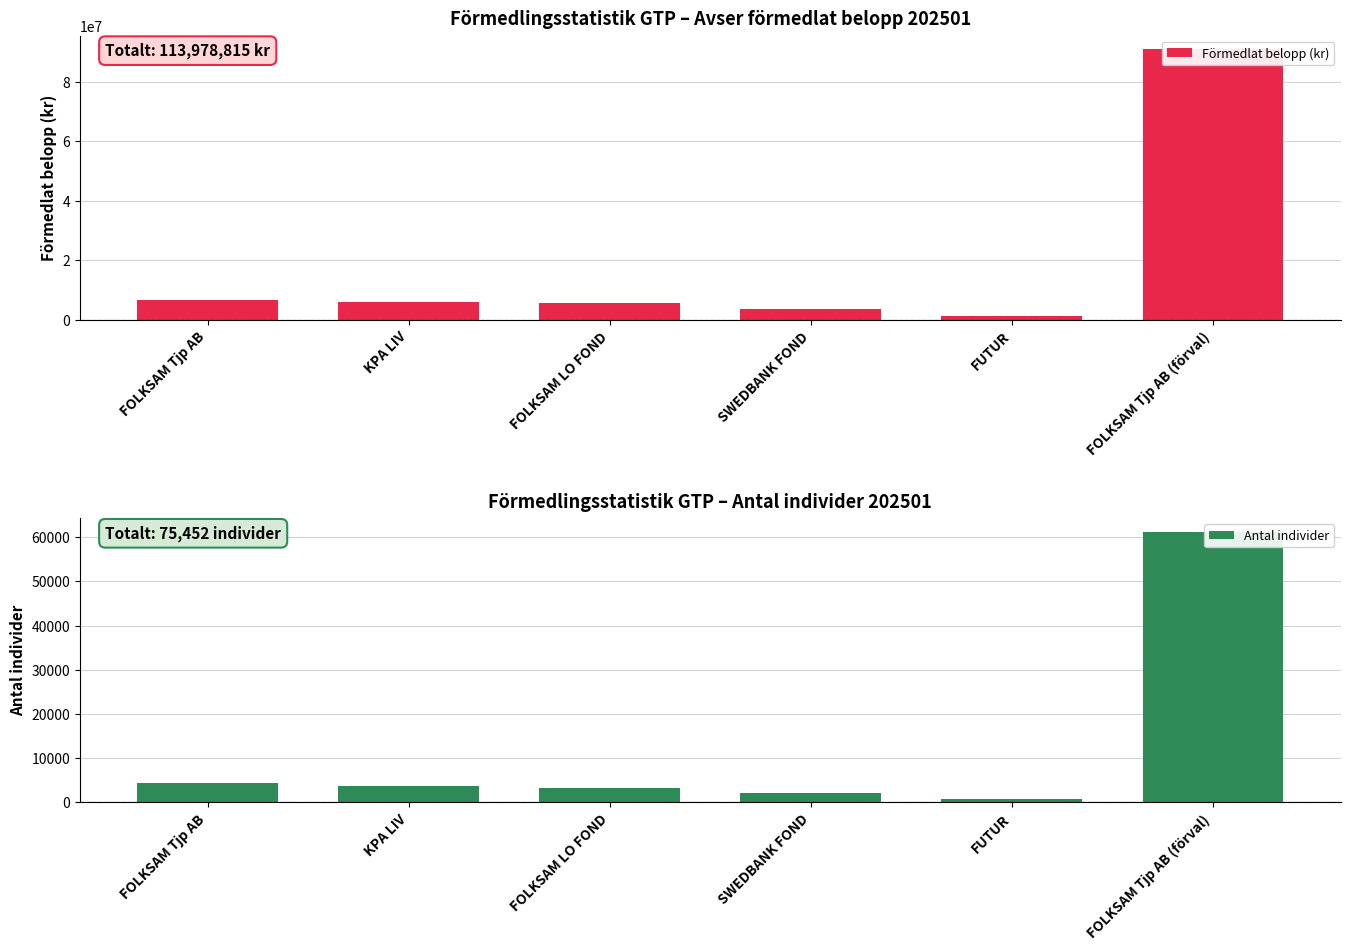

How many values in the Antal individer series are below 3776?

3